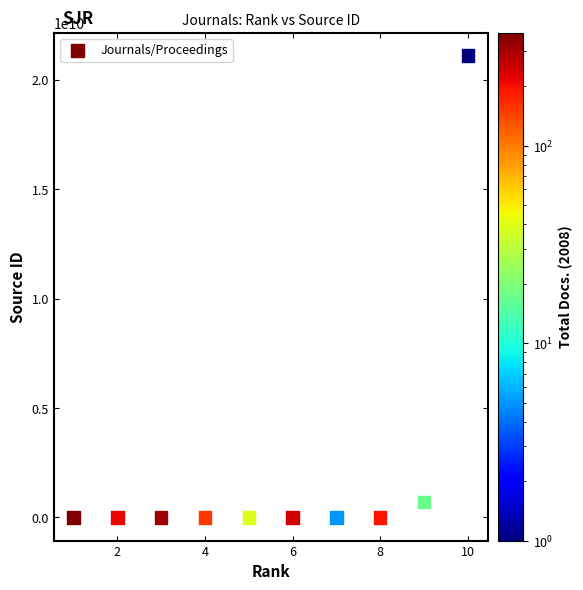

What is the range of X values (max minus min)?

9